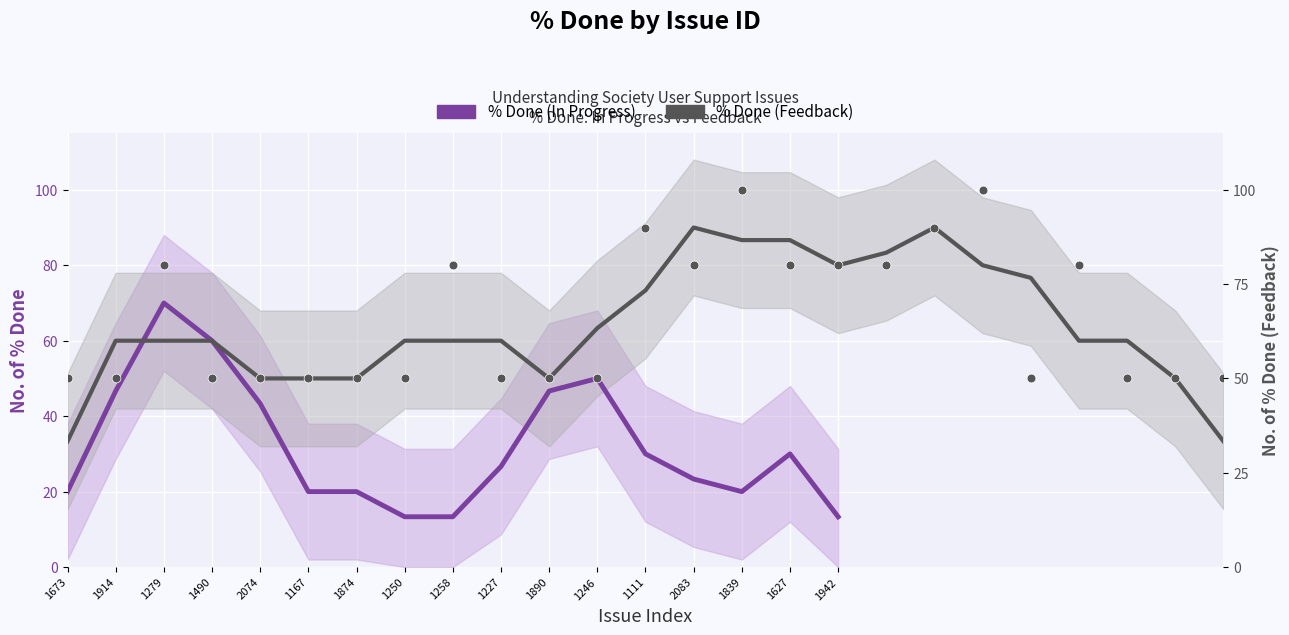

Which has a higher value, 1942 or 1874?

1942